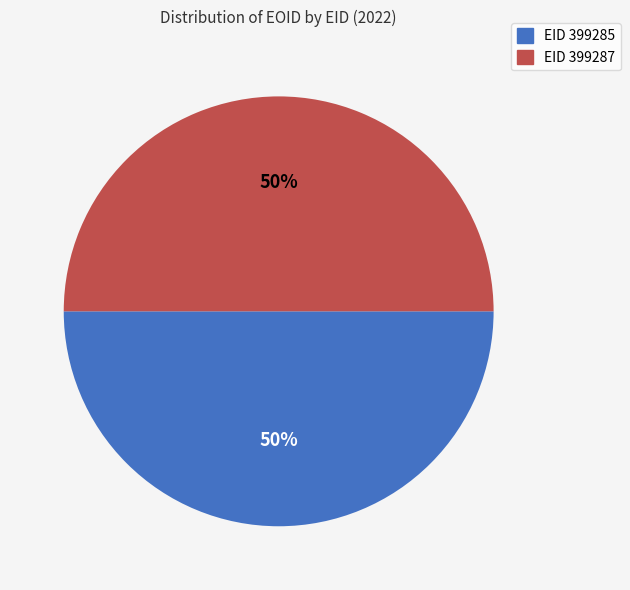

To the nearest percent, what is the average slice percentage?

50%